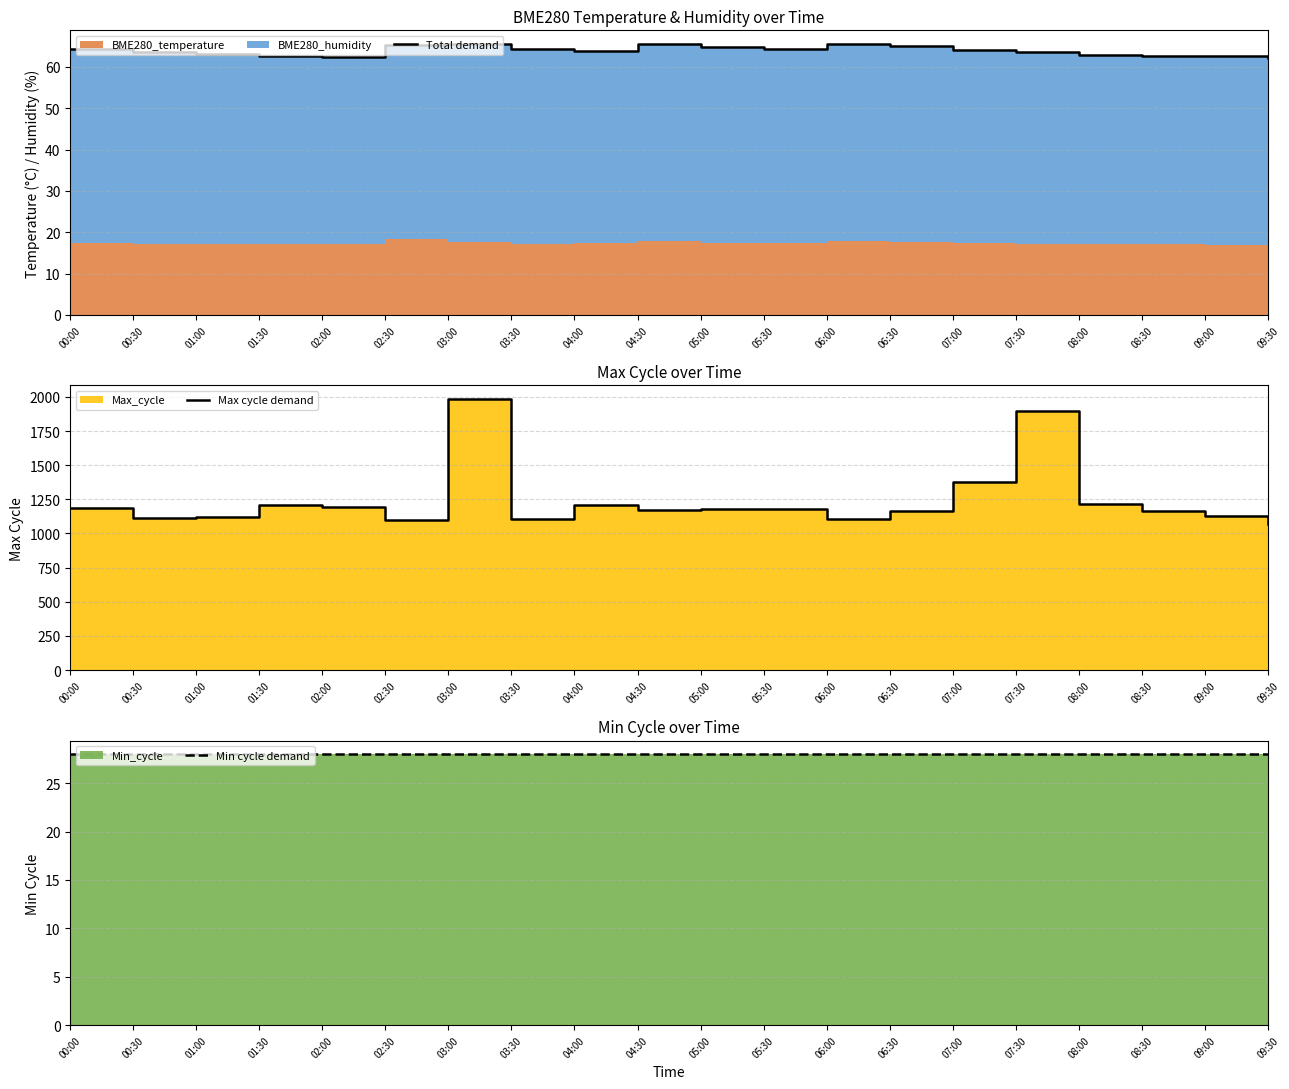

Reading left to right, extract all data points from this chart.

Total demand: 64.3	63.7	63.1	62.6	62.3	65.2	65.5	64.4	63.7	65.4	64.8	64.3	65.6	64.9	64.0	63.6	62.9	62.6	62.5	62.1
Max cycle demand: 1190.0	1112.0	1124.0	1207.0	1196.0	1100.0	1985.0	1109.0	1207.0	1172.0	1180.0	1181.0	1104.0	1164.0	1374.0	1898.0	1215.0	1164.0	1129.0	1069.0
Min cycle demand: 28.0	28.0	28.0	28.0	28.0	28.0	28.0	28.0	28.0	28.0	28.0	28.0	28.0	28.0	28.0	28.0	28.0	28.0	28.0	28.0